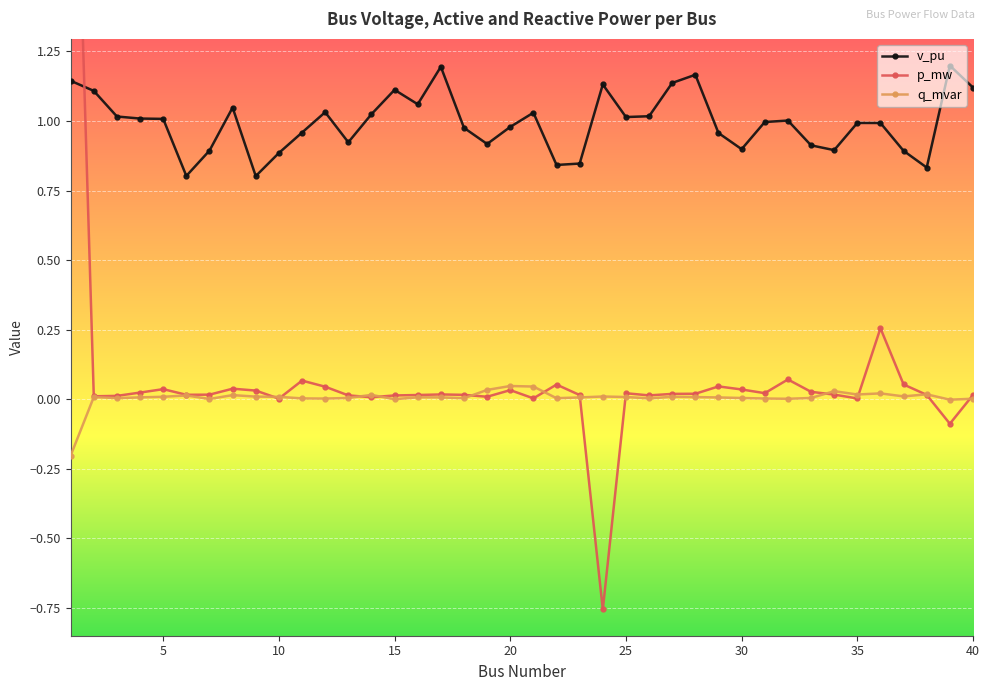

What is the maximum value for v_pu?

1.2